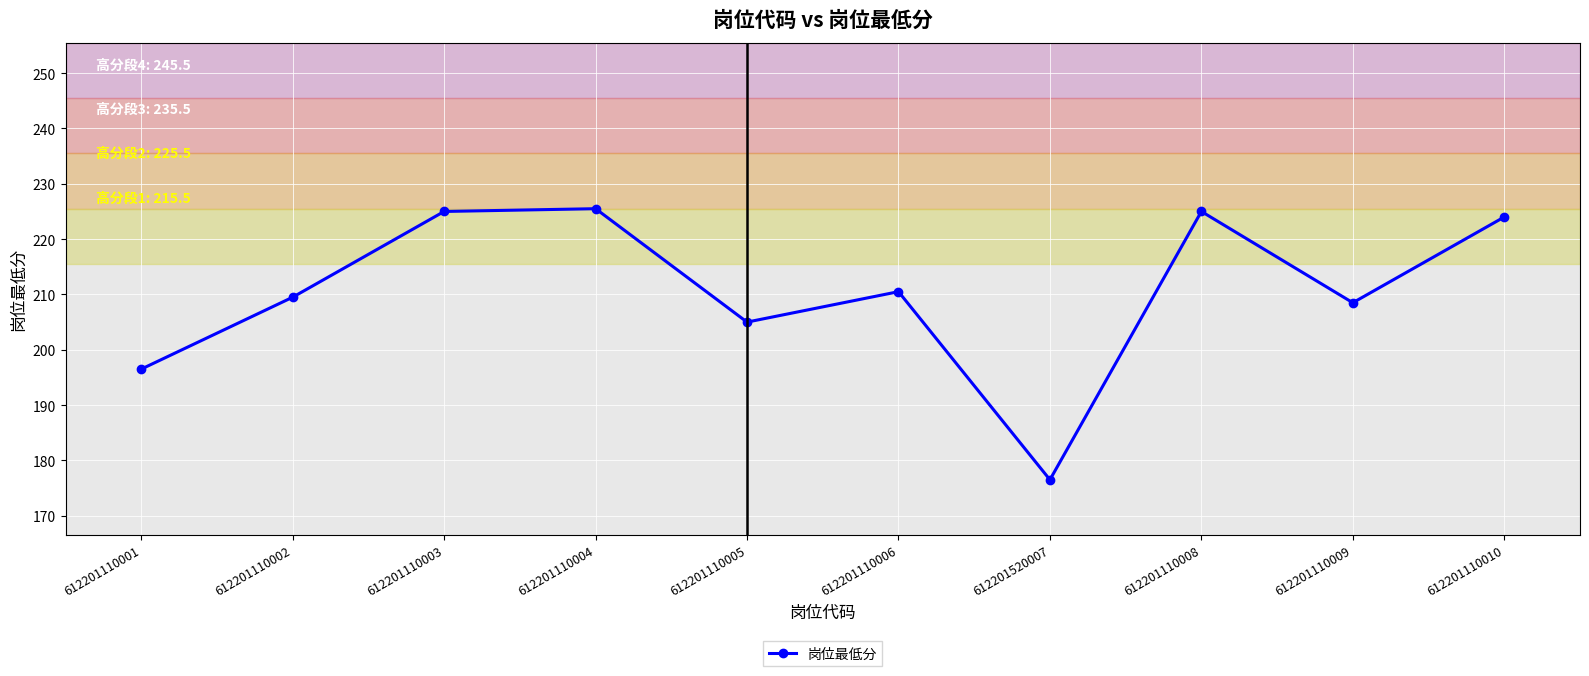

Where does the data first go above 210?

612201110003